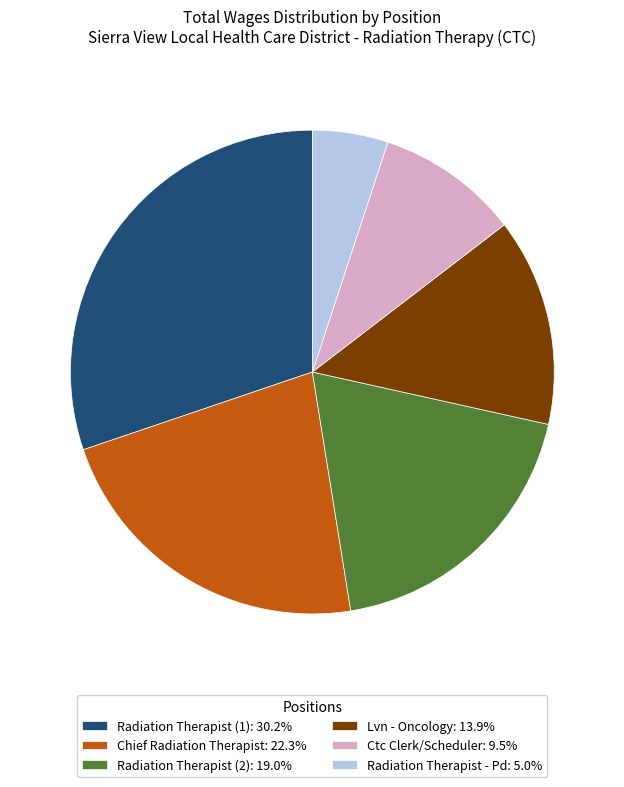

Is Radiation Therapist (2): 19.0% the majority of the pie?

No